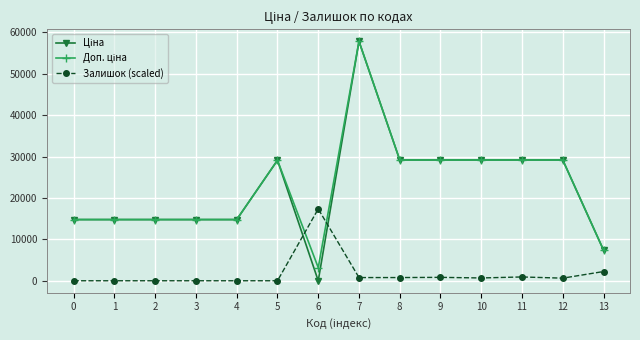

True or false: Залишок (scaled) has more than 1 points higher than both neighbors.

True